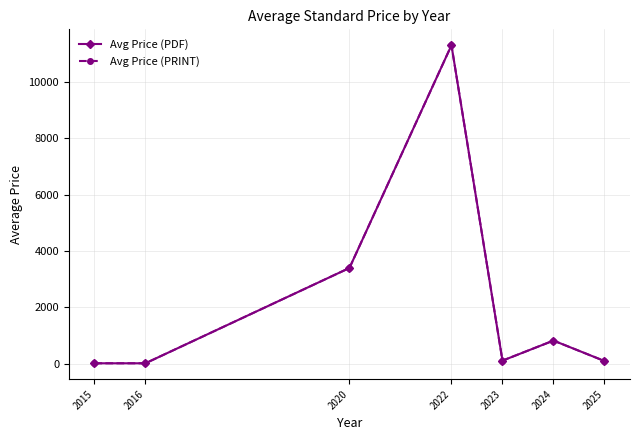

Does the chart have visible grid lines?

Yes